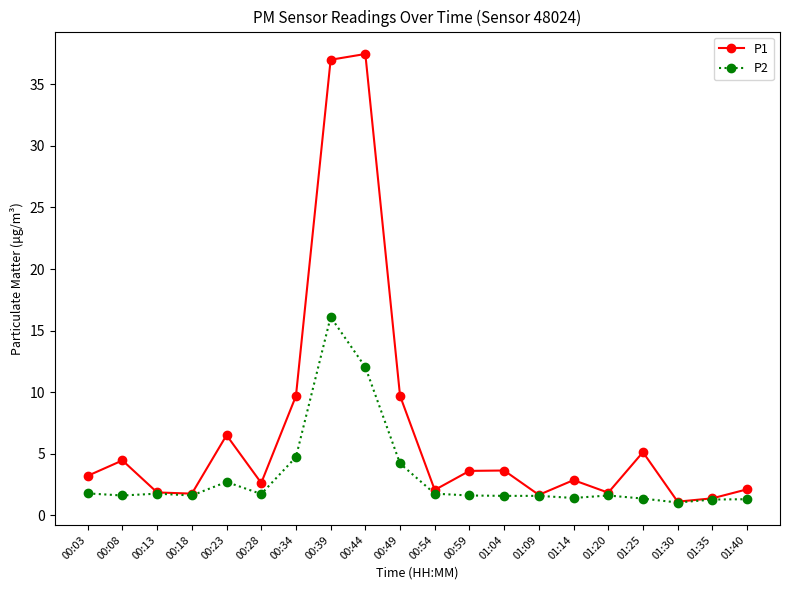

What is the smallest value displayed?

1.0